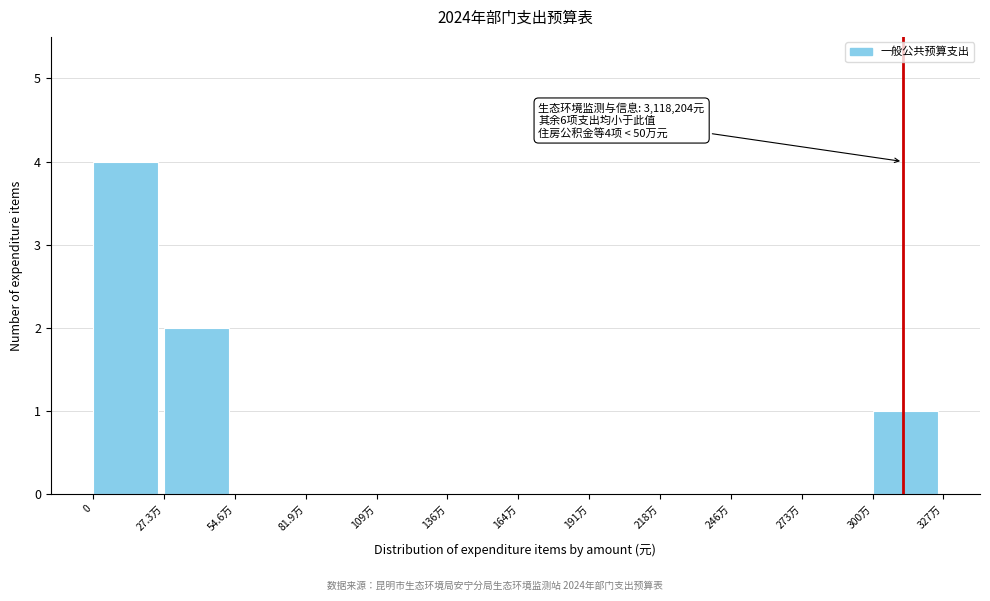

Reading left to right, list all the values displayed in this chart.

0=4	27.3万=2	54.6万=0	81.9万=0	109万=0	136万=0	164万=0	191万=0	218万=0	246万=0	273万=0	300万=1